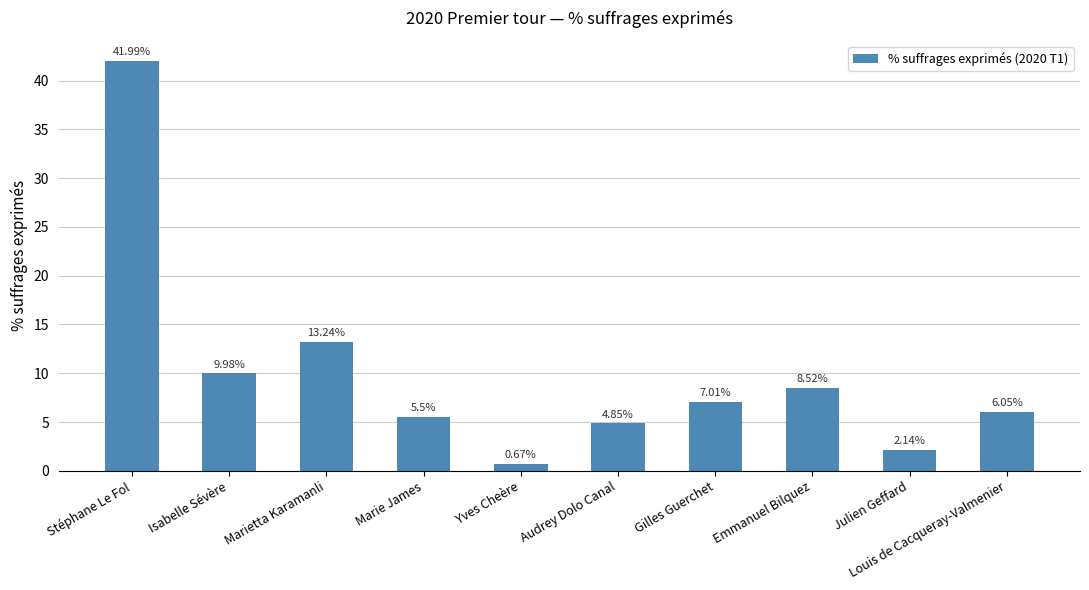

Where does the data first go above 7?

Stéphane Le Fol